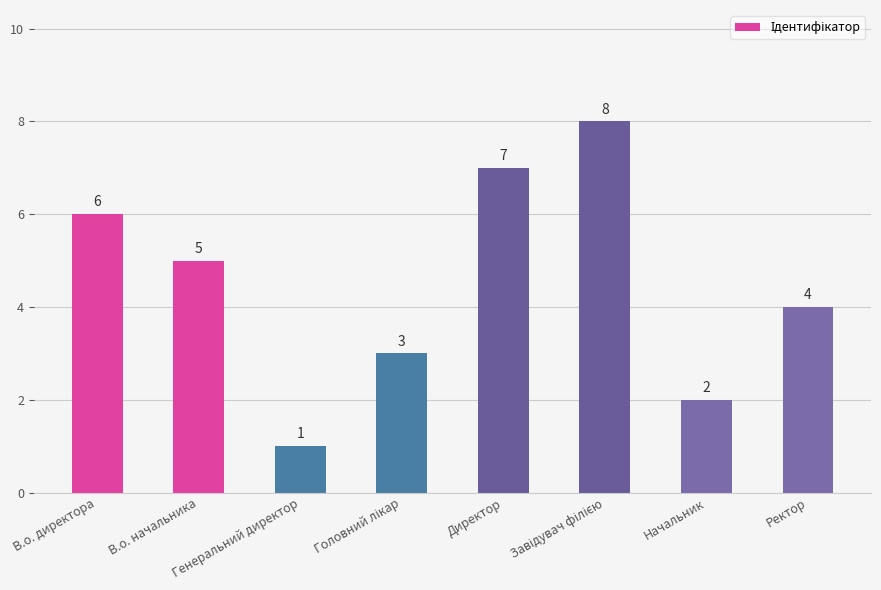

Approximately how many times larger is the value at Генеральний директор compared to В.о. начальника?

0.2